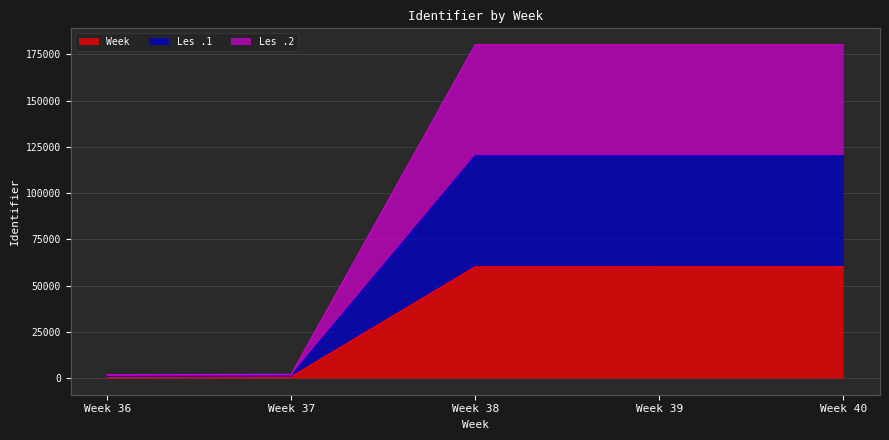

What is the total value across all series at Week 37?

1899